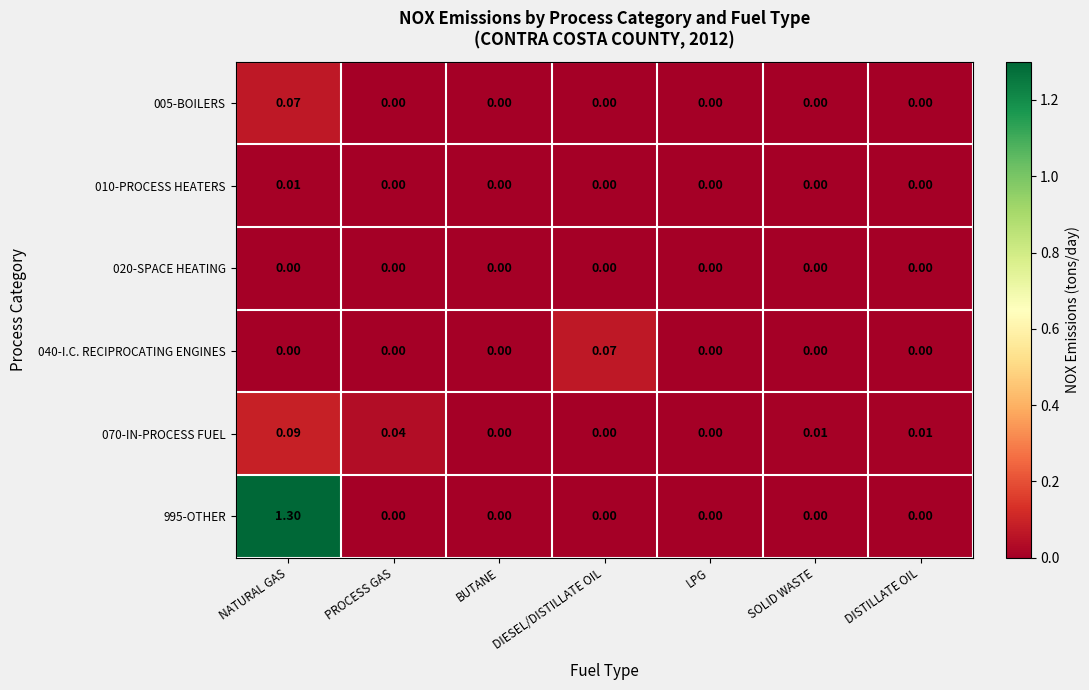

At which category is the sum across all series the highest?

NATURAL GAS